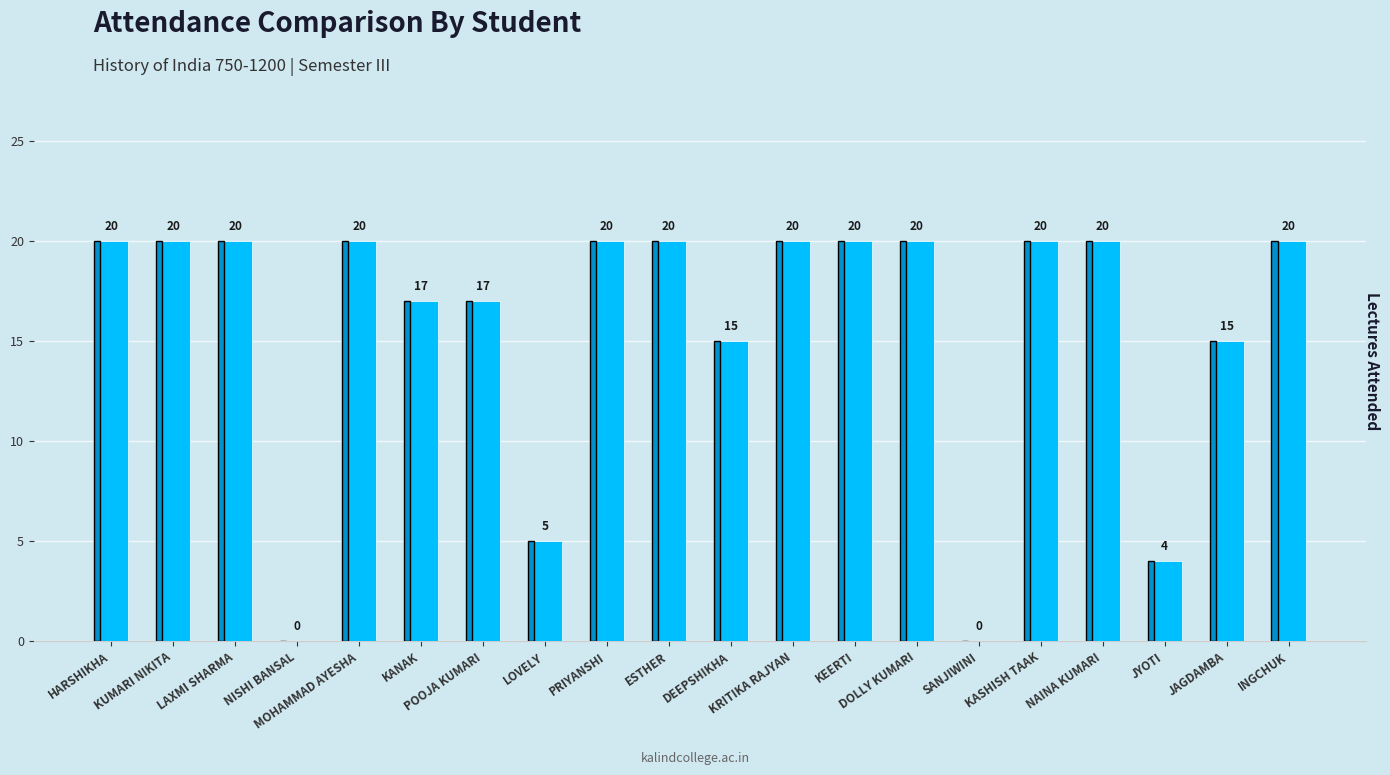

At which label is the value closest to 10?

LOVELY